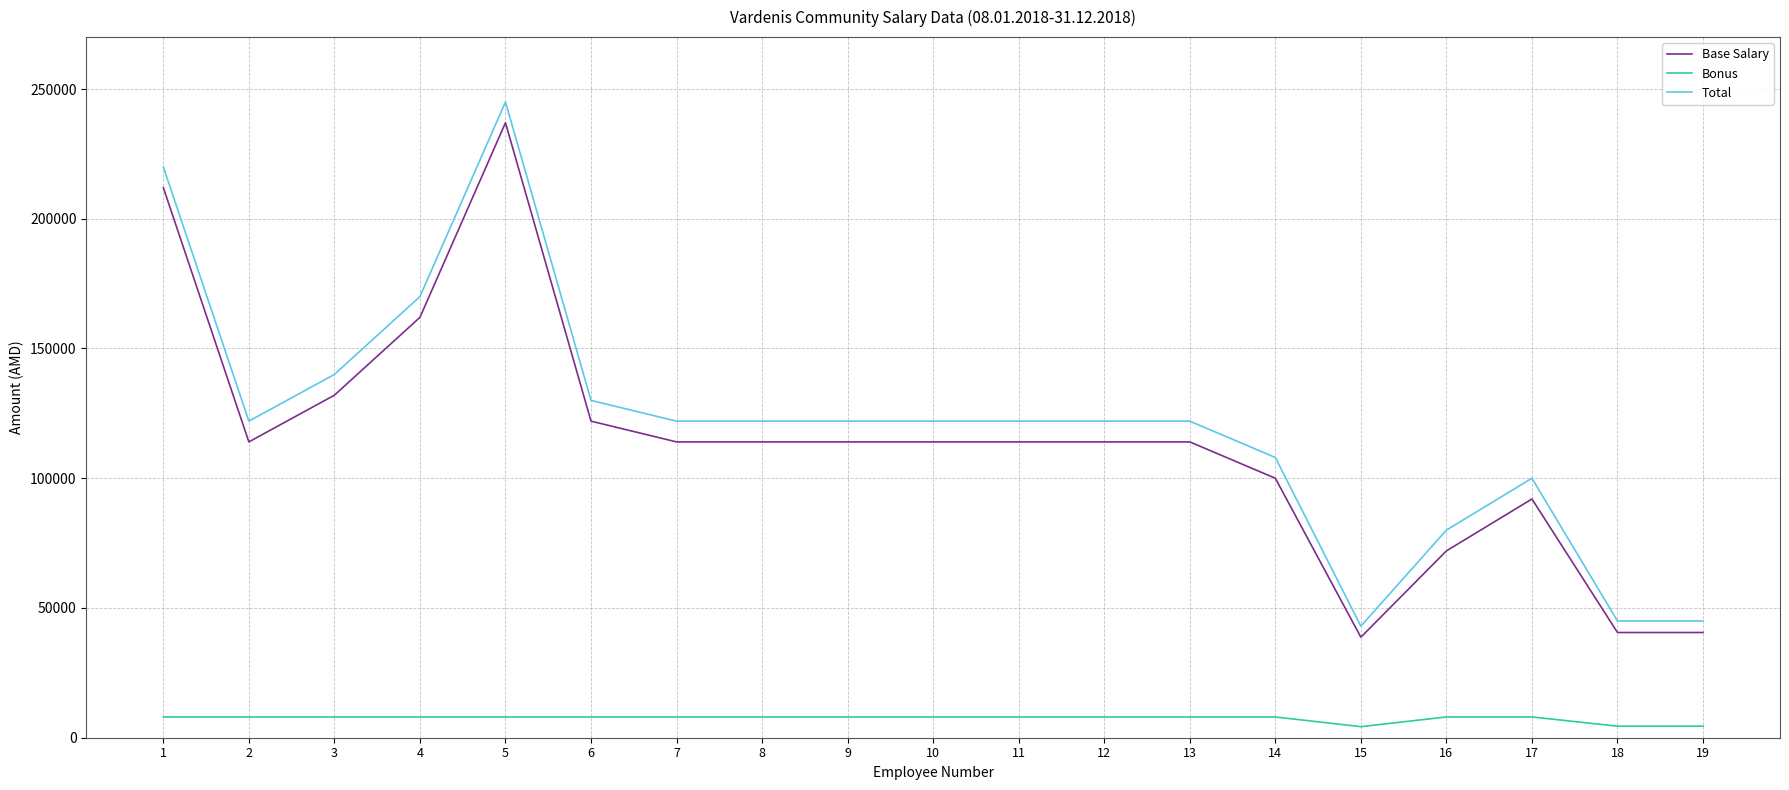

What is the average value of the Base Salary series?

113728